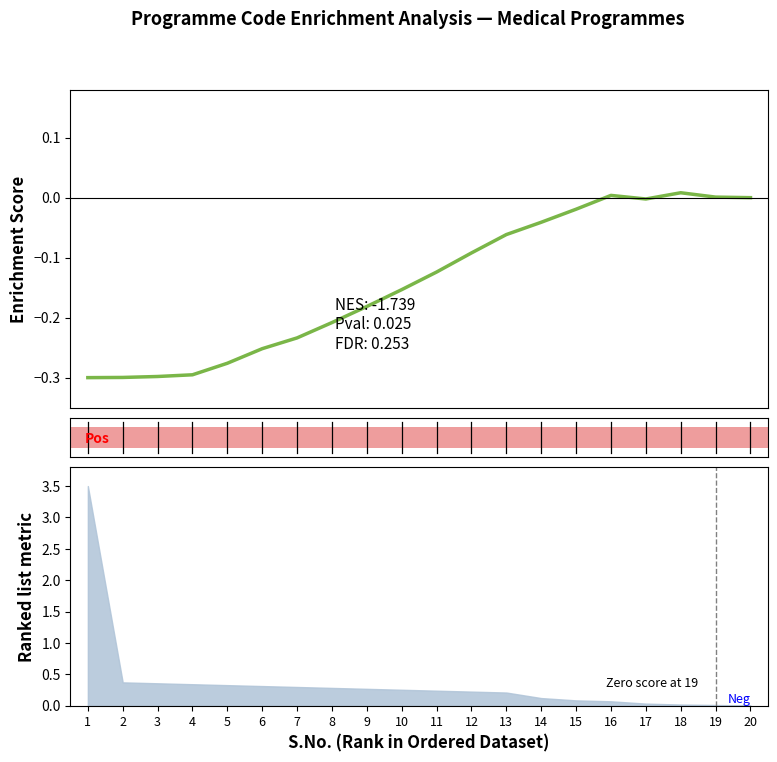

How many bars are there in total?

20